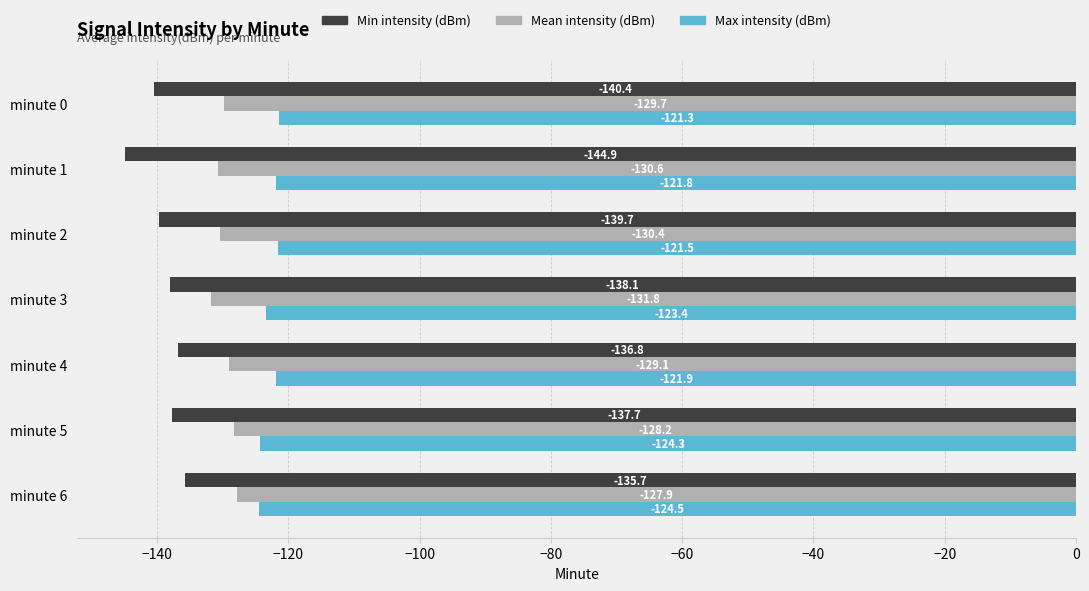

What is the greatest value displayed?

-121.3